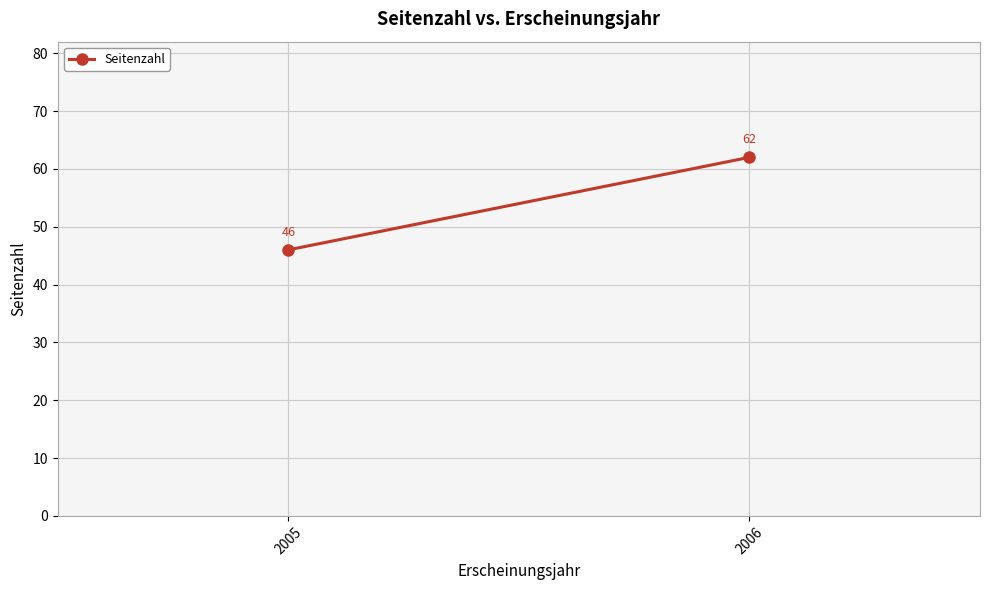

What is the minimum value shown in the chart?

46